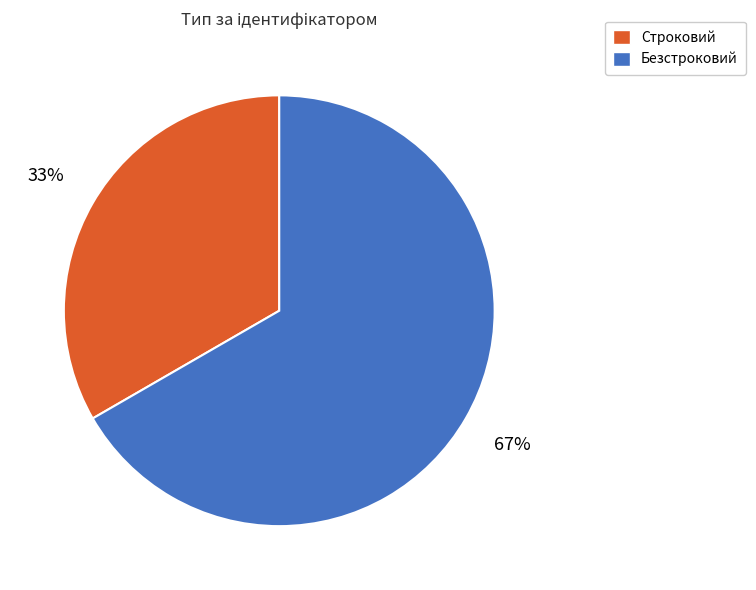

True or false: Строковий accounts for 18% of the total.

False